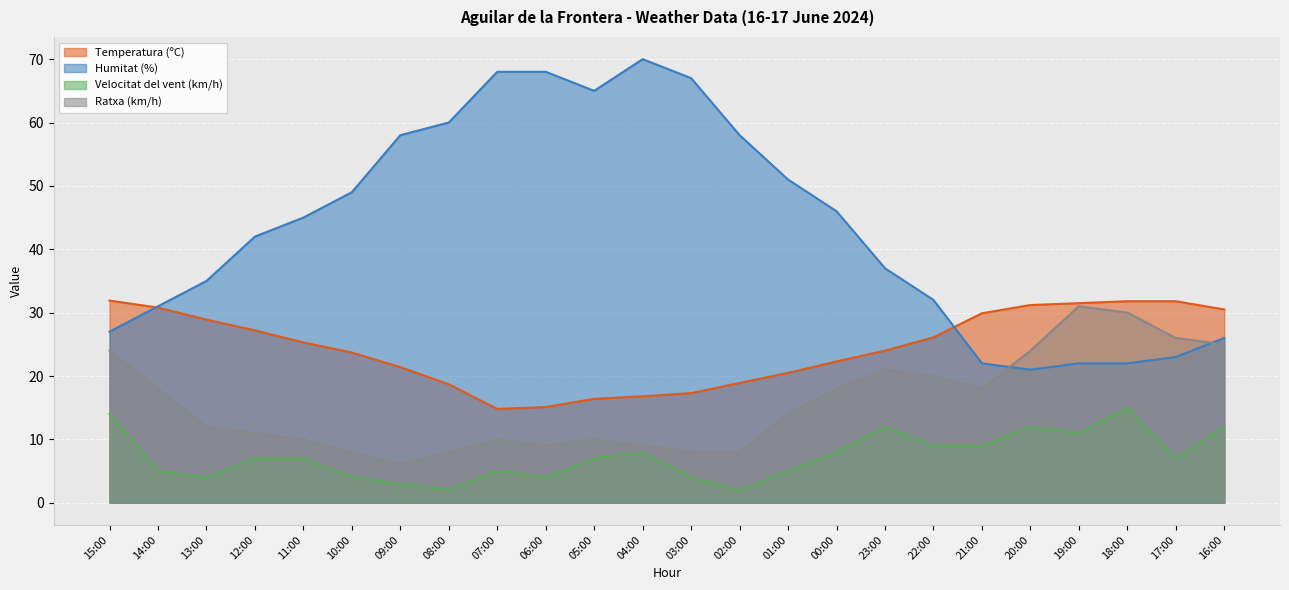

What is the approximate value of Humitat (%) at 18:00?

22.0